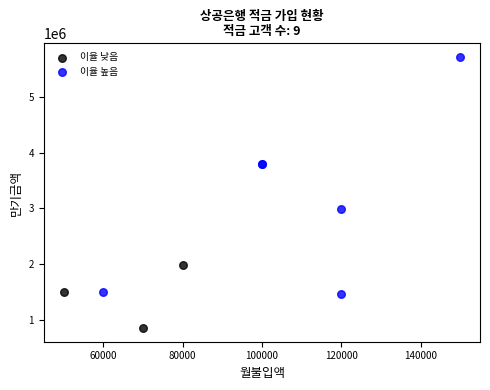

Which series has the largest Y range (max minus min)?

이율 높음